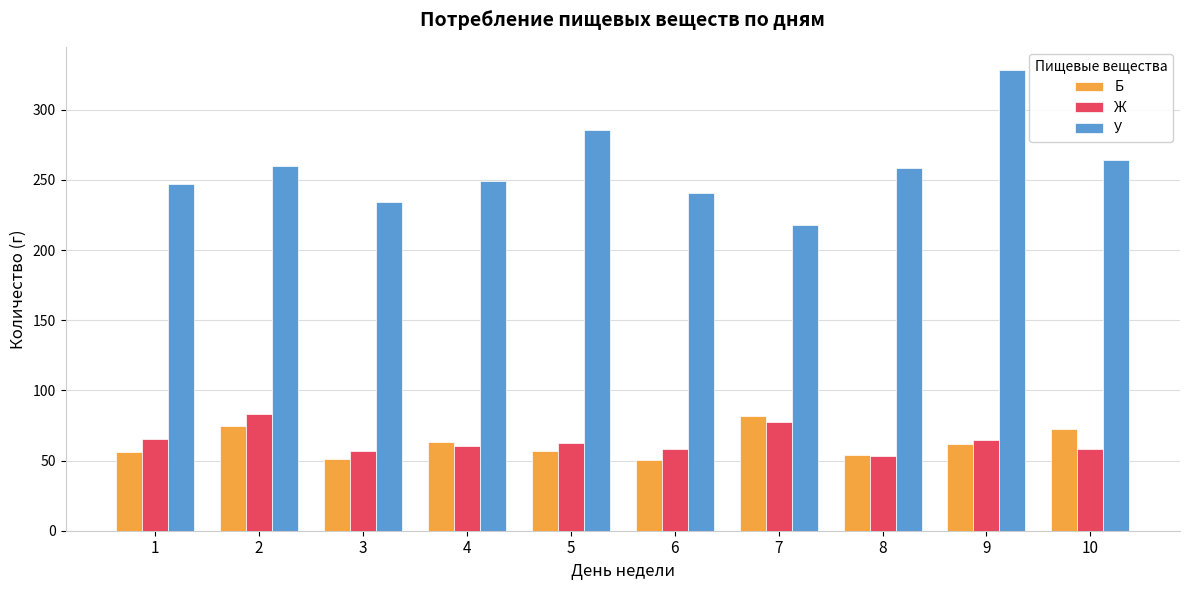

Which category has the highest value in the Ж series?

2